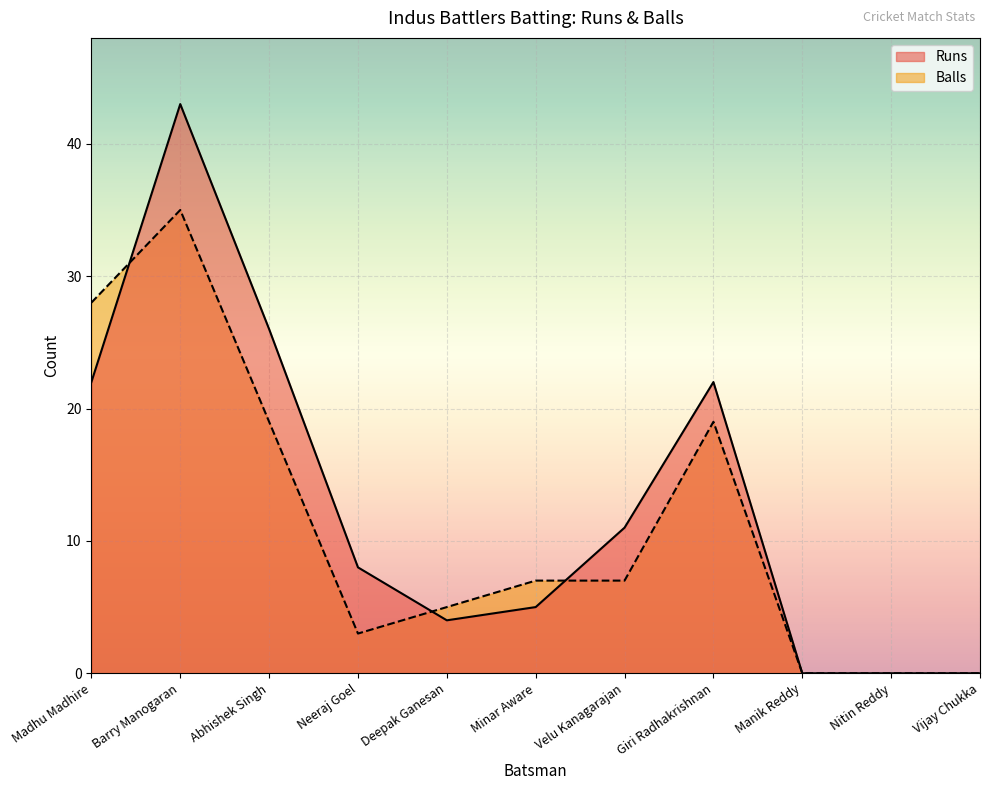

Which series has the widest spread of values?

Runs